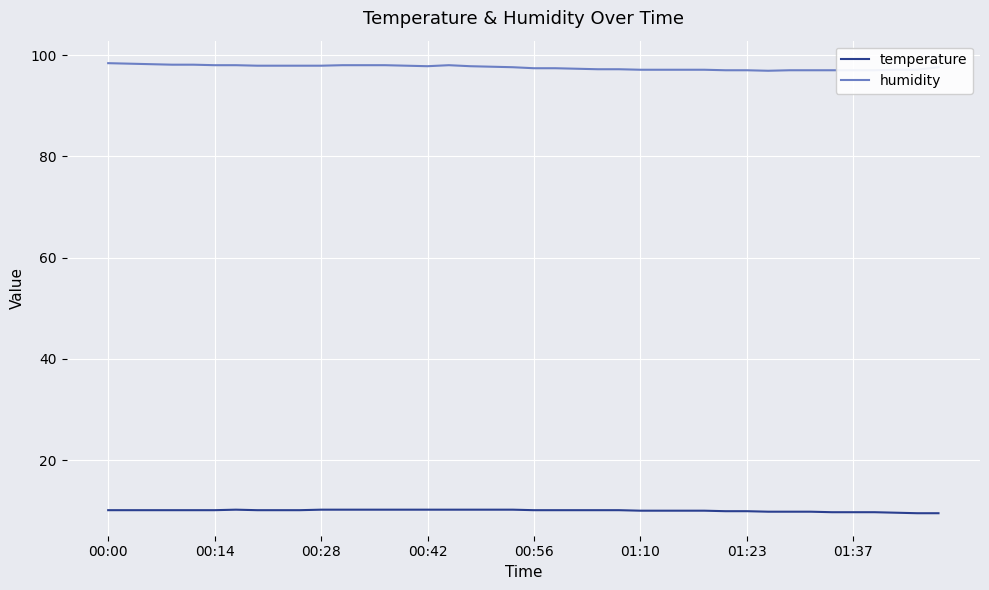

What is the maximum value shown in the chart?

98.4